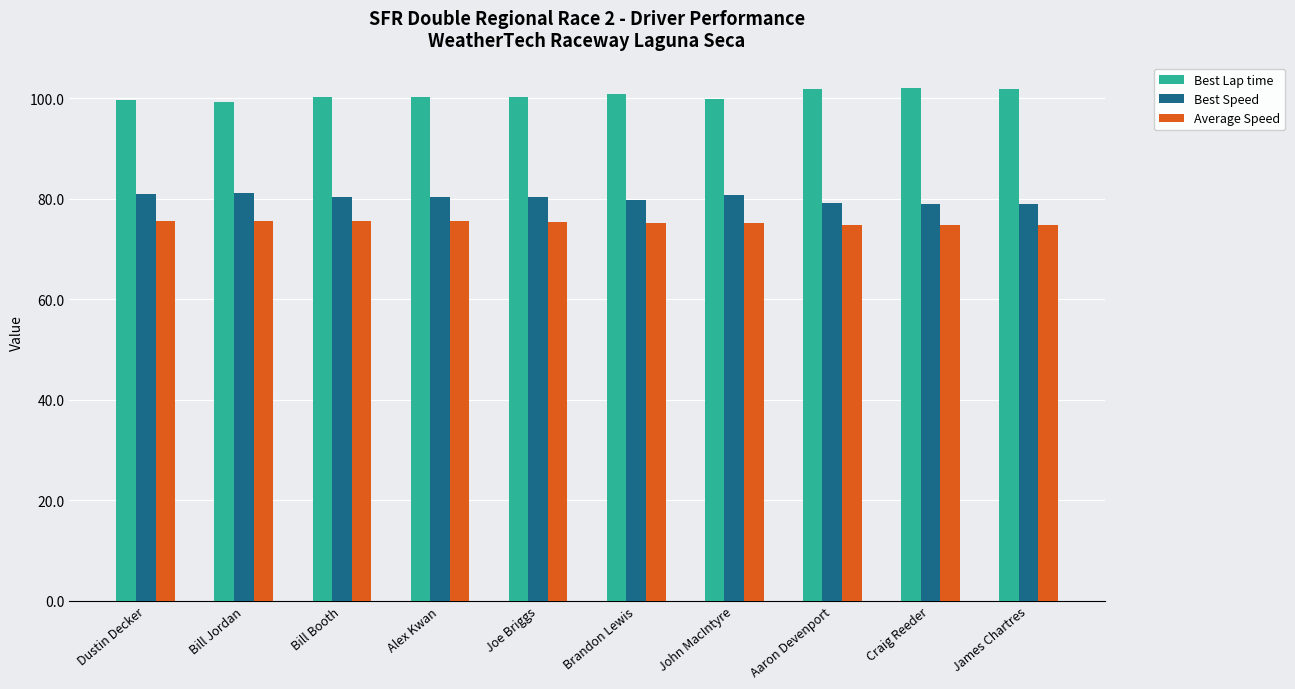

Rank the series by their average value, from lowest to highest.

Average Speed, Best Speed, Best Lap time